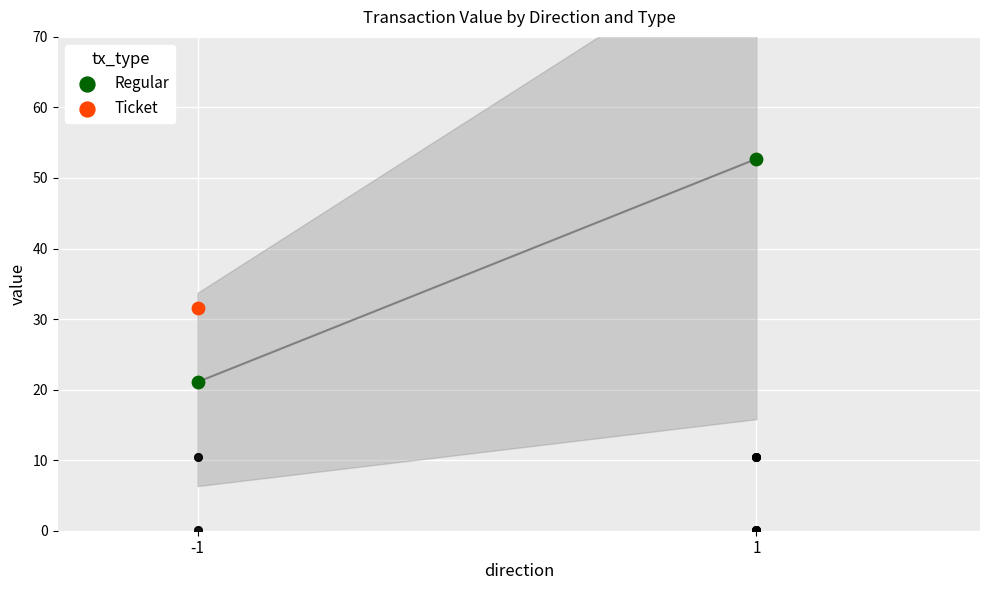

What is the change in value from -1 to 1?

+31.6